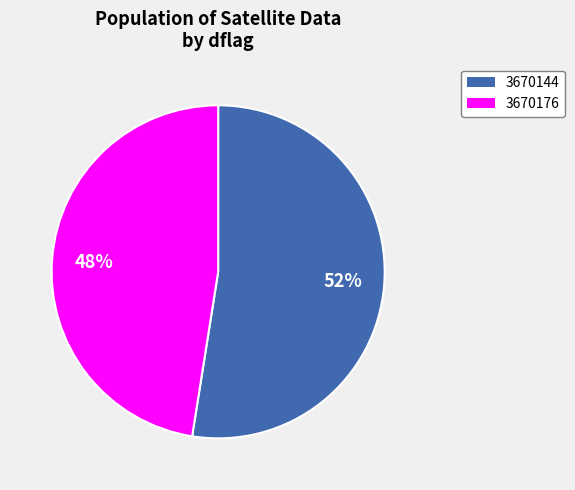

Which slice represents more than half of the pie?

3670144